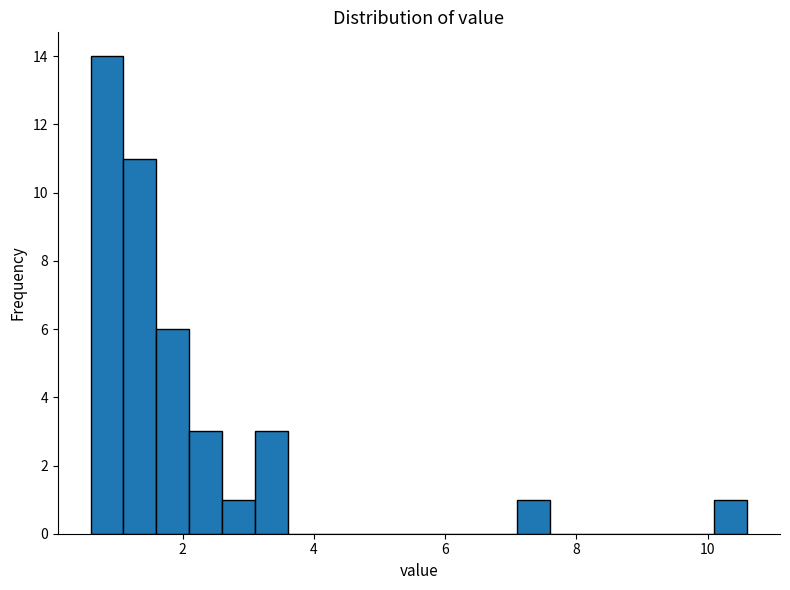

Around what value on the x-axis is the tallest bar? Give the approximate position of its centre, as read against the axis.

0.8